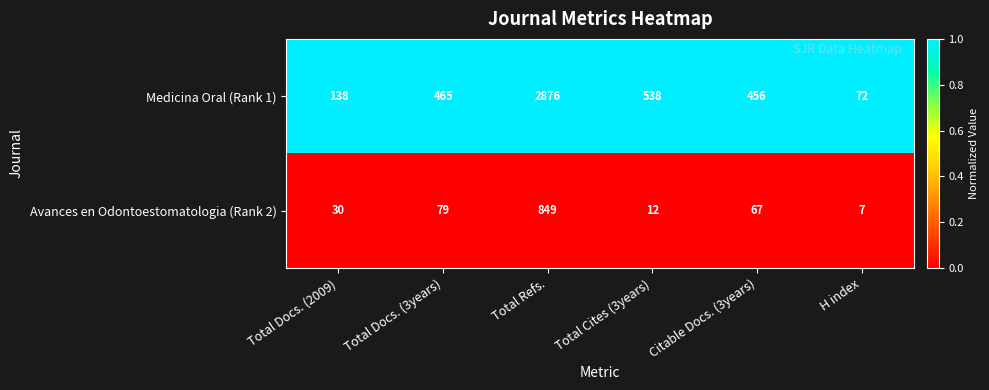

List the series in order of their overall mean, highest first.

Medicina Oral (Rank 1), Avances en Odontoestomatologia (Rank 2)